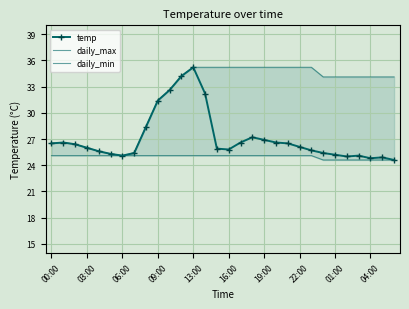

Which series has the largest range (max minus min)?

temp